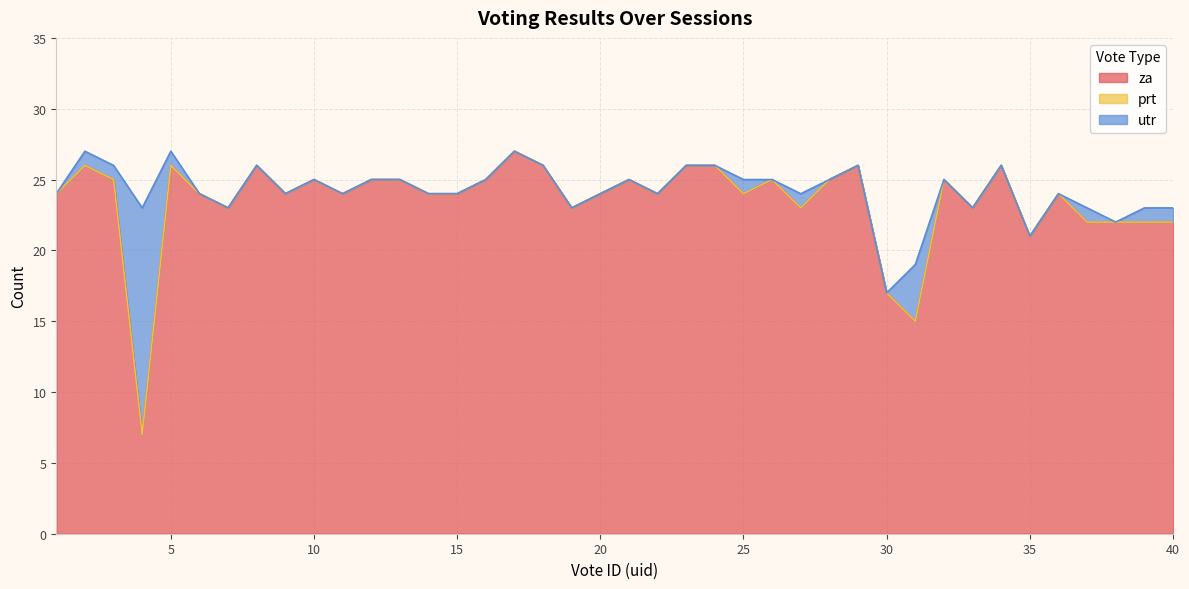

What are all the series names shown in the legend?

za, prt, utr